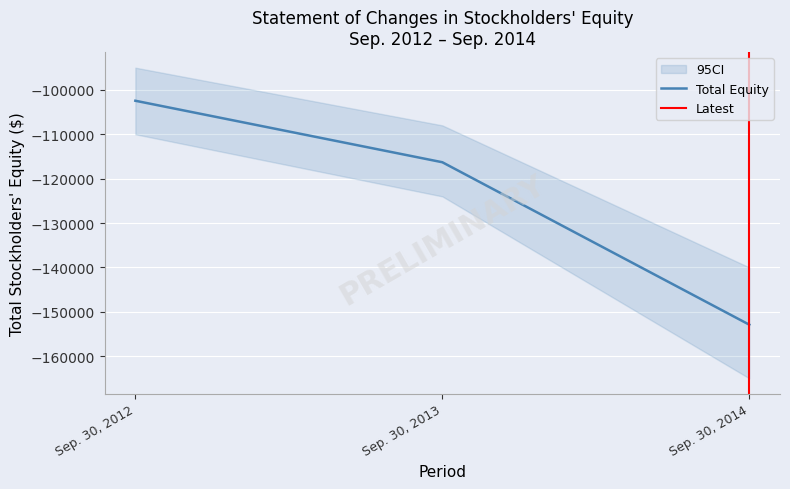

What is the greatest value displayed?

-102453